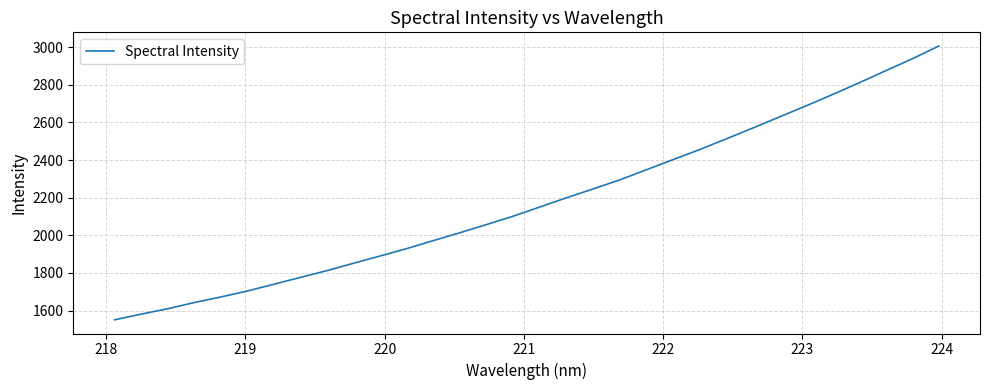

How many distinct data groups are displayed?

1